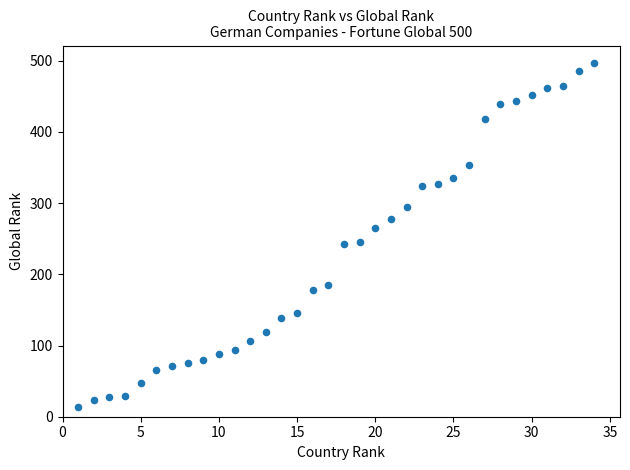

What is the range of X values (max minus min)?

33